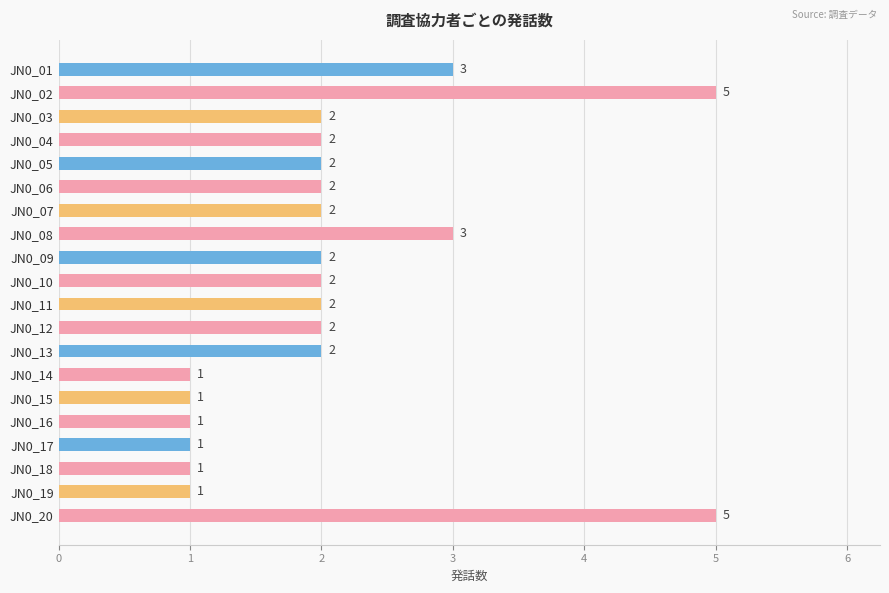

What is the smallest value displayed?

1